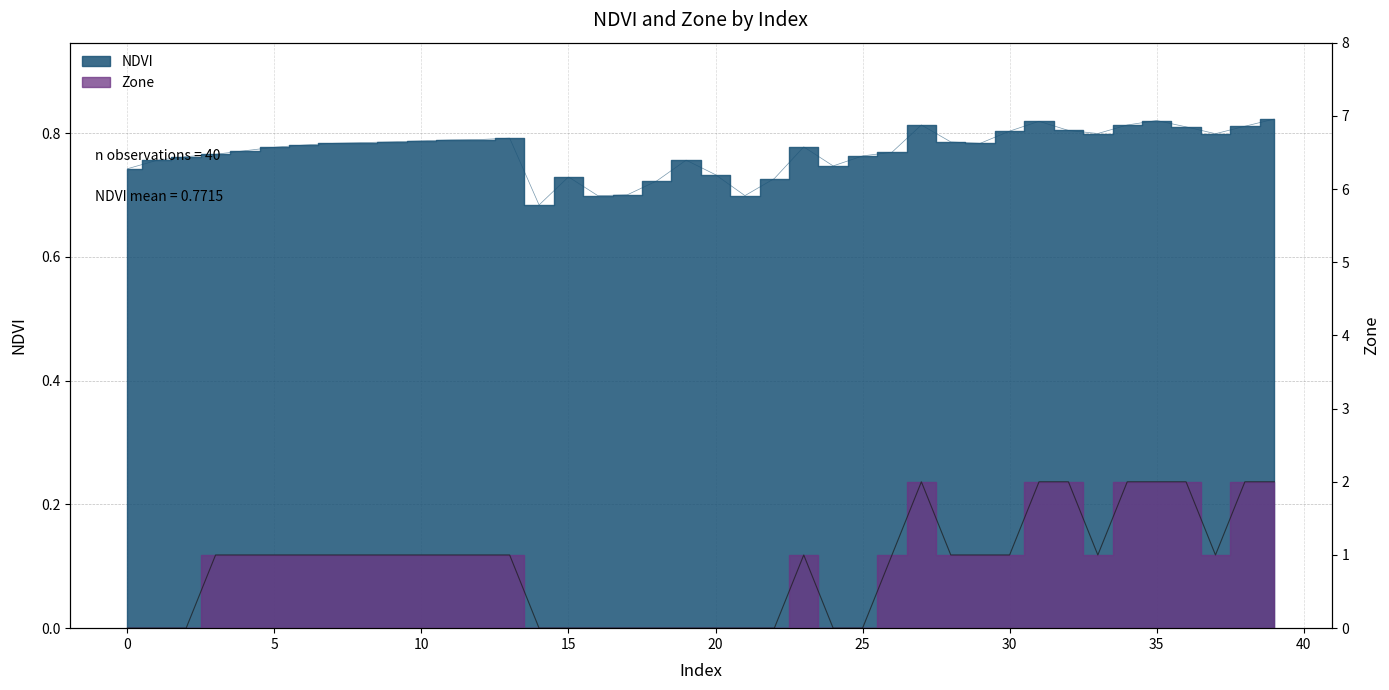

Is it true that NDVI equals 0.5 at 12?

False